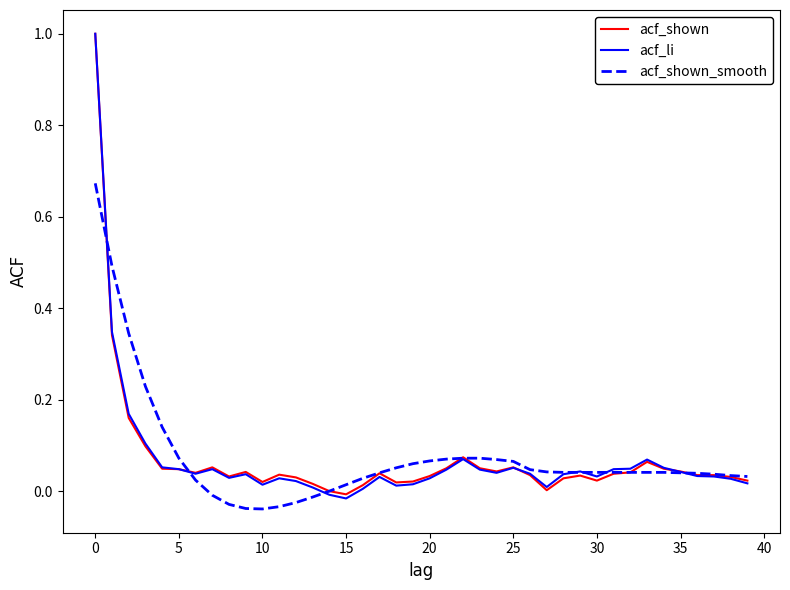

What is the maximum value for acf_li?

1.0